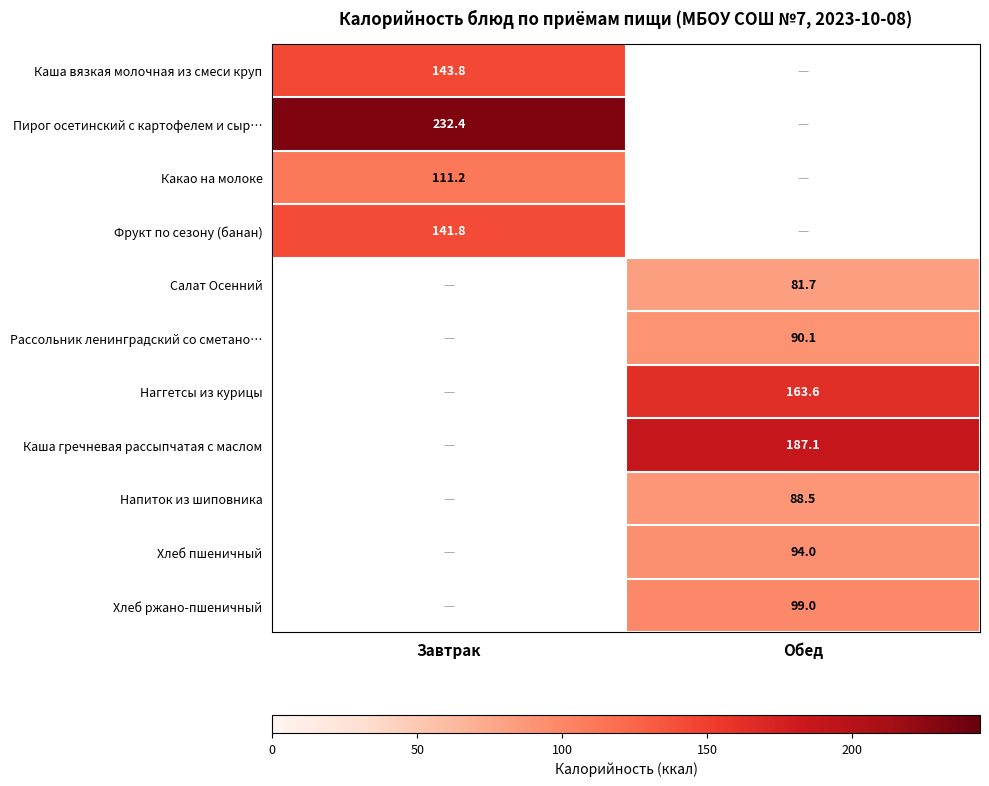

Rank the categories by Хлеб пшеничный value from lowest to highest.

Завтрак, Обед